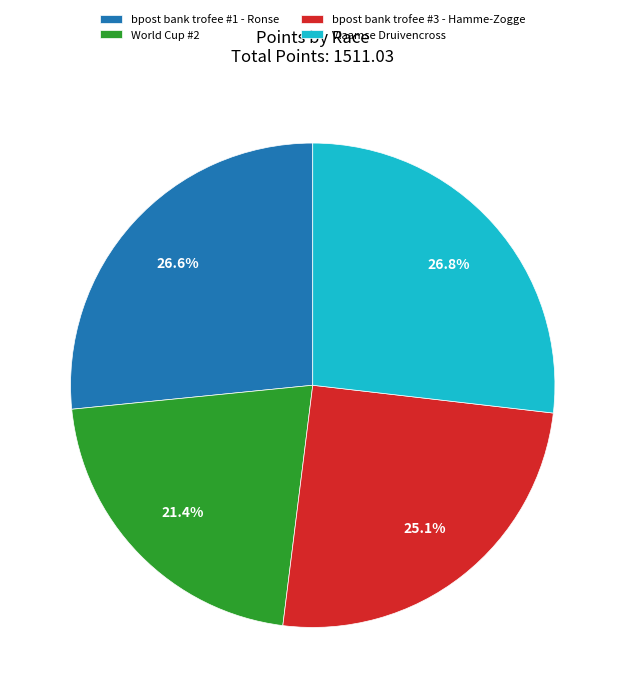

What portion of the pie excludes bpost bank trofee #1 - Ronse?

73.4%